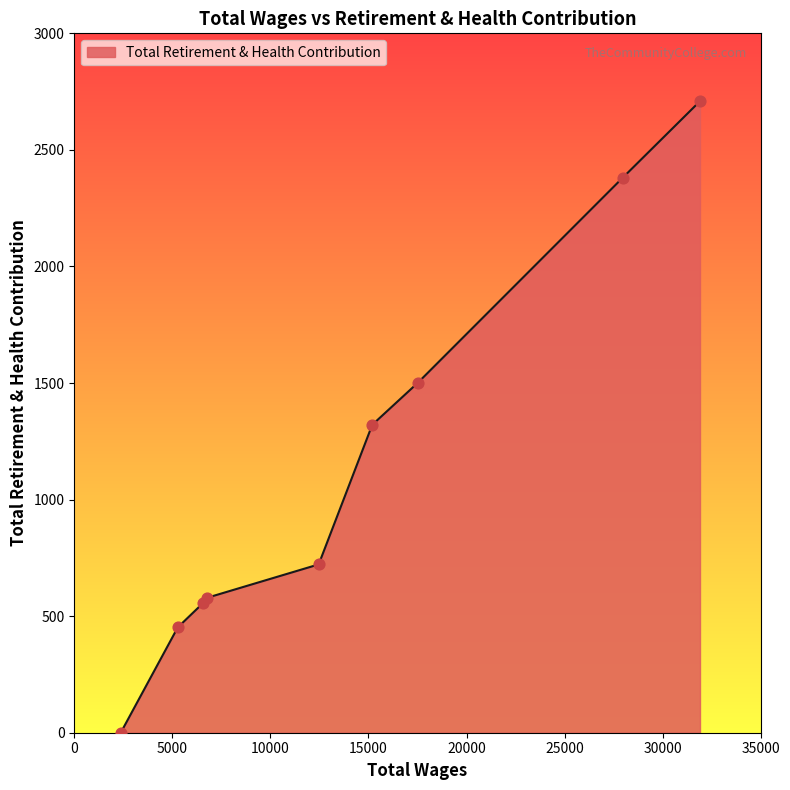

What is the difference between the maximum and minimum values?

2709